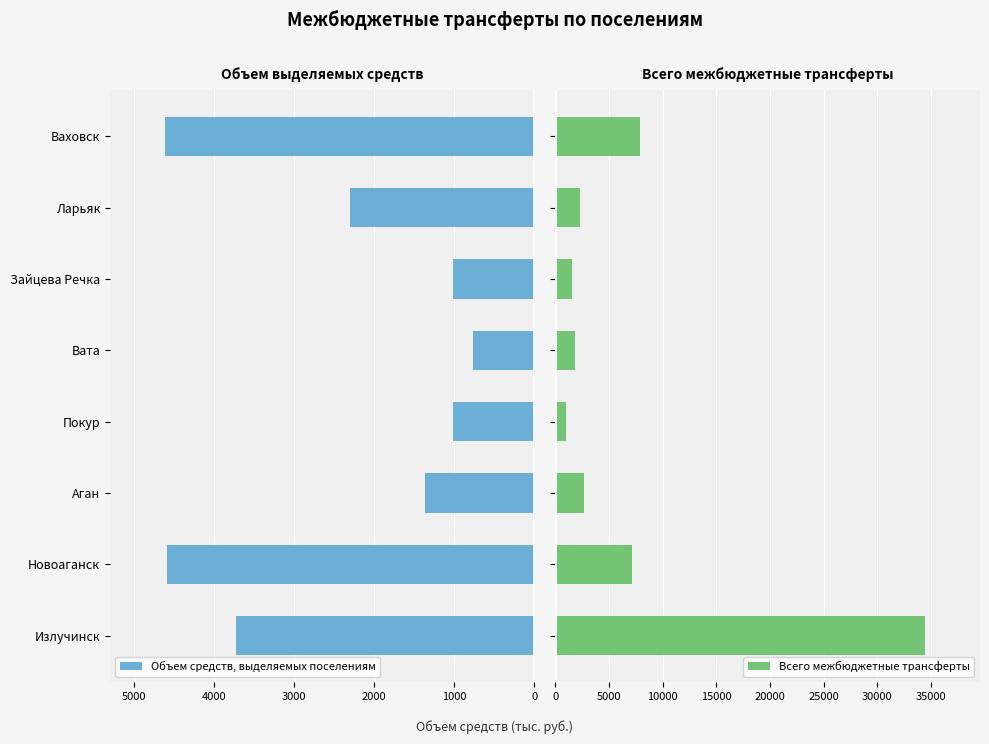

What are all the series names shown in the legend?

Объем средств, выделяемых поселениям, Всего межбюджетные трансферты